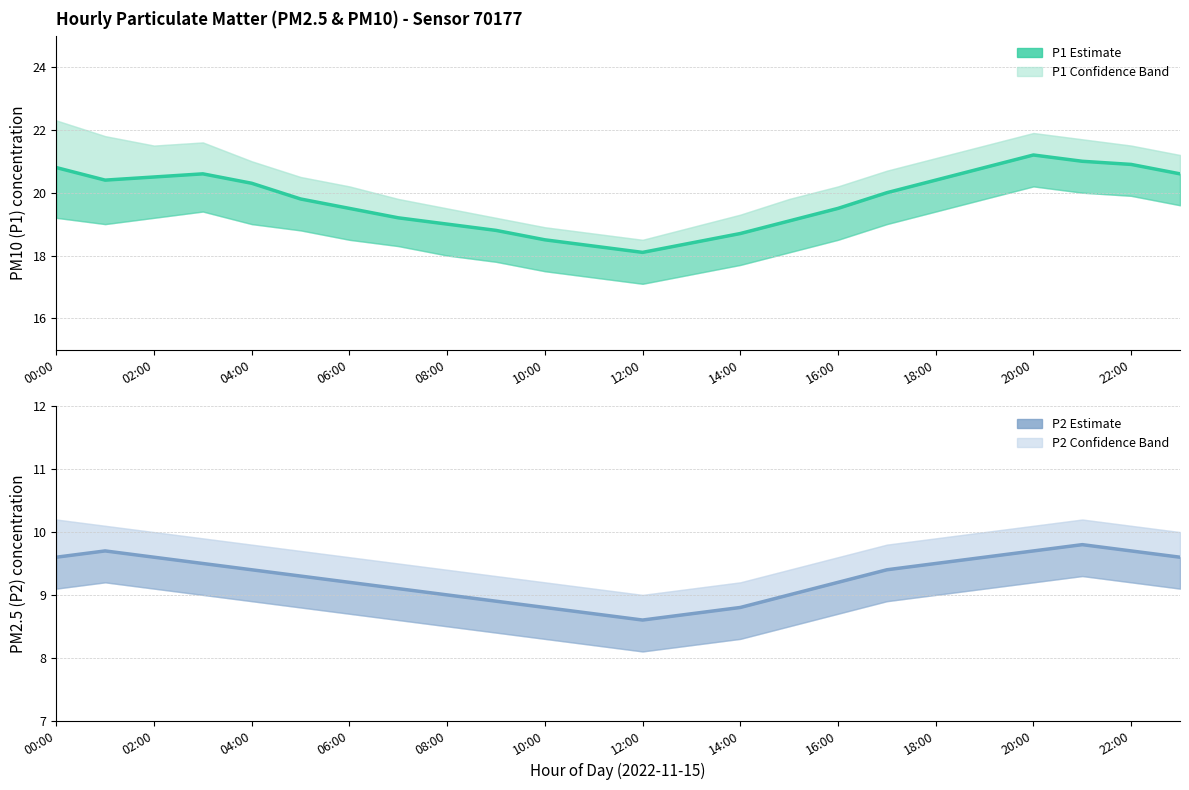

What is the highest value of the P1 (PM10) Estimate series?

21.2